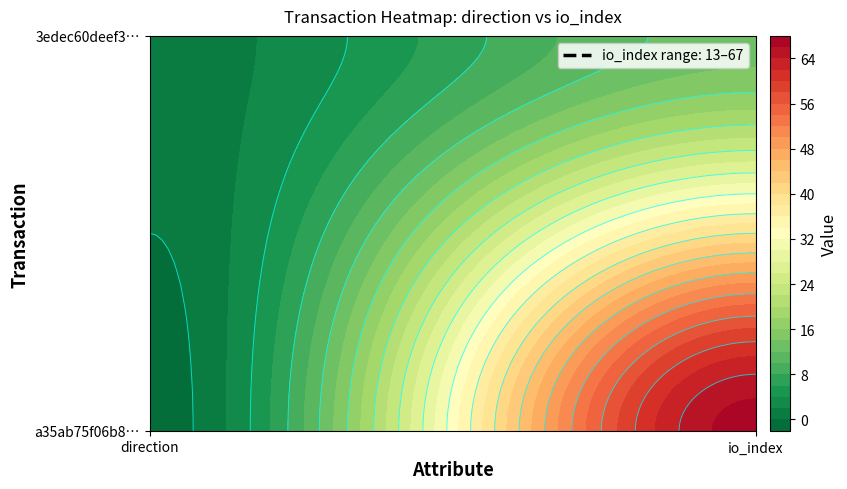

Which series has the largest total across all categories?

a35ab75f06b815e794a102097f1fb9d1aa8b02e